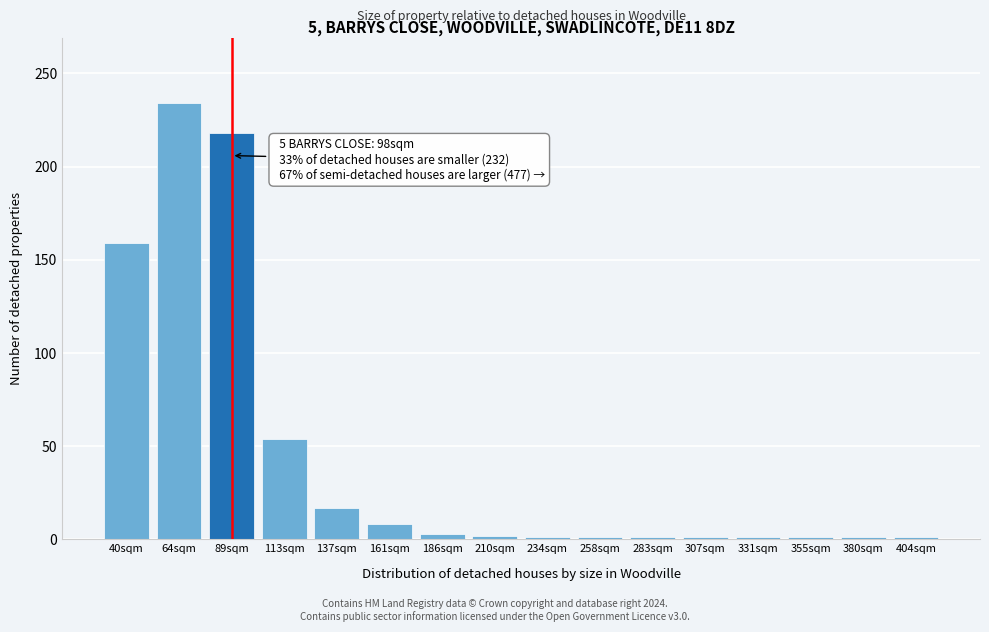

True or false: the data shows 3 at 186sqm.

True